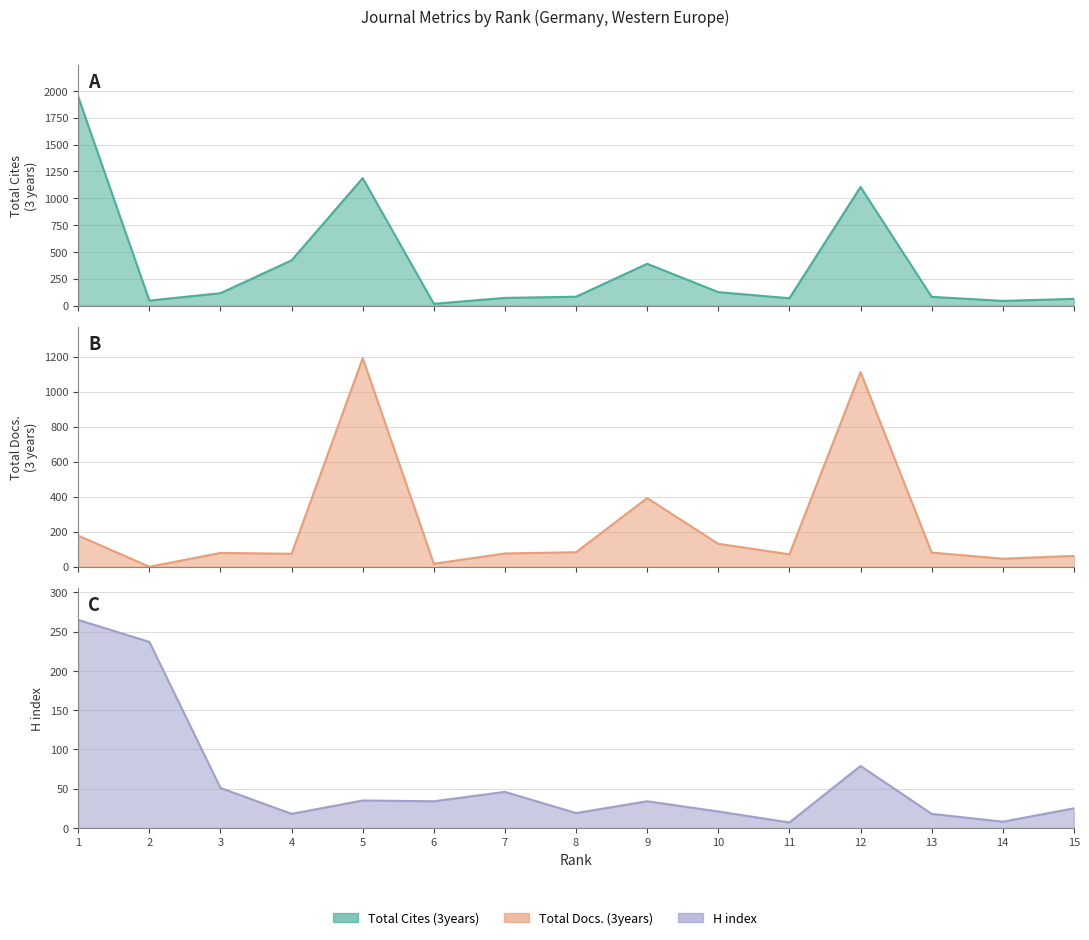

Reading left to right, extract all data points from this chart.

Total Cites (3years): 1=1944	2=46	3=115	4=421	5=1187	6=16	7=71	8=82	9=389	10=125	11=68	12=1105	13=81	14=43	15=62
Total Docs. (3years): 1=178	2=0	3=79	4=74	5=1191	6=17	7=76	8=83	9=392	10=131	11=71	12=1111	13=81	14=46	15=62
H index: 1=265	2=237	3=51	4=18	5=35	6=34	7=46	8=19	9=34	10=21	11=7	12=79	13=18	14=8	15=25